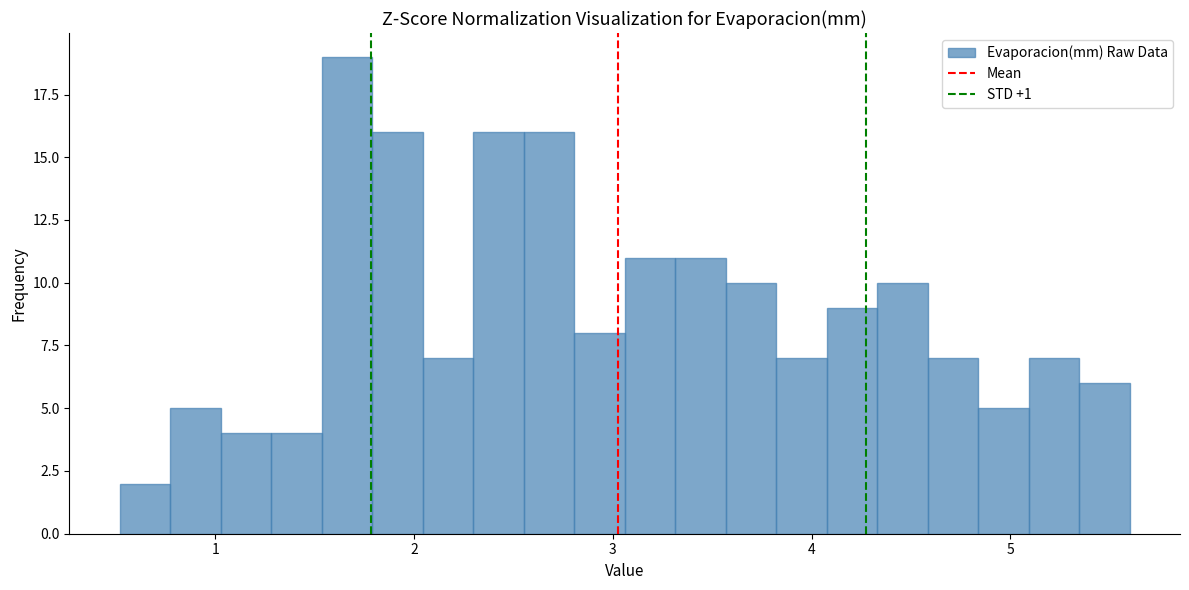

Around what value on the x-axis is the tallest bar? Give the approximate position of its centre, as read against the axis.

1.7